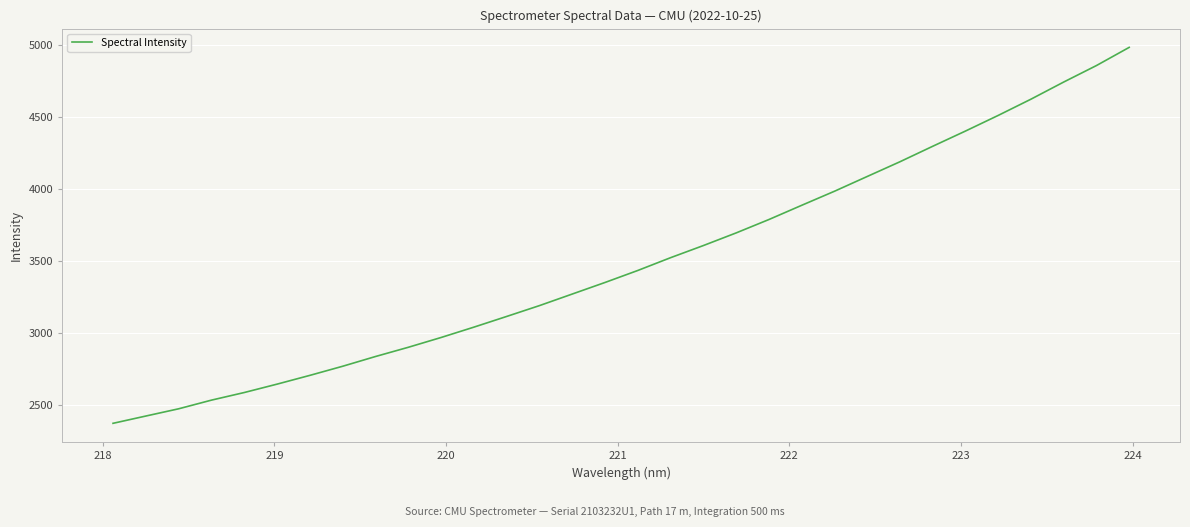

What is the smallest value displayed?

2370.0